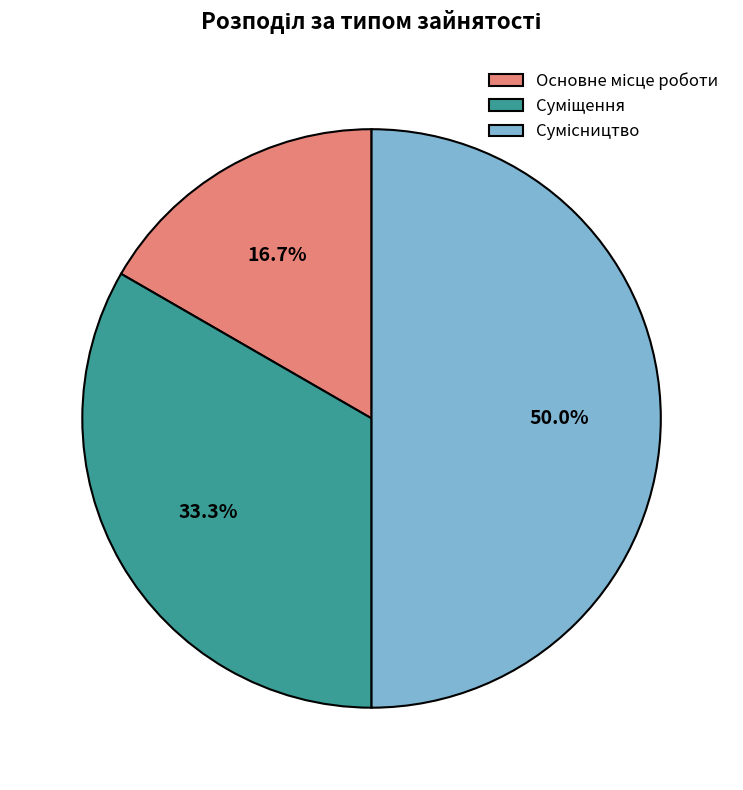

Do Суміщення and Основне місце роботи together represent more than half of the pie?

No